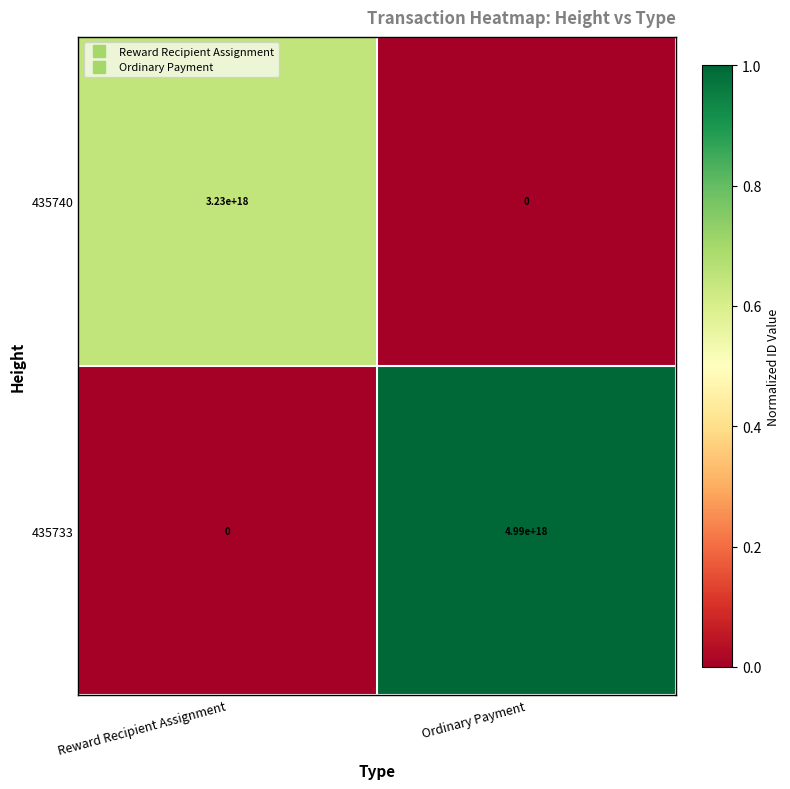

Rank the series by their maximum value, from lowest to highest.

435740, 435733